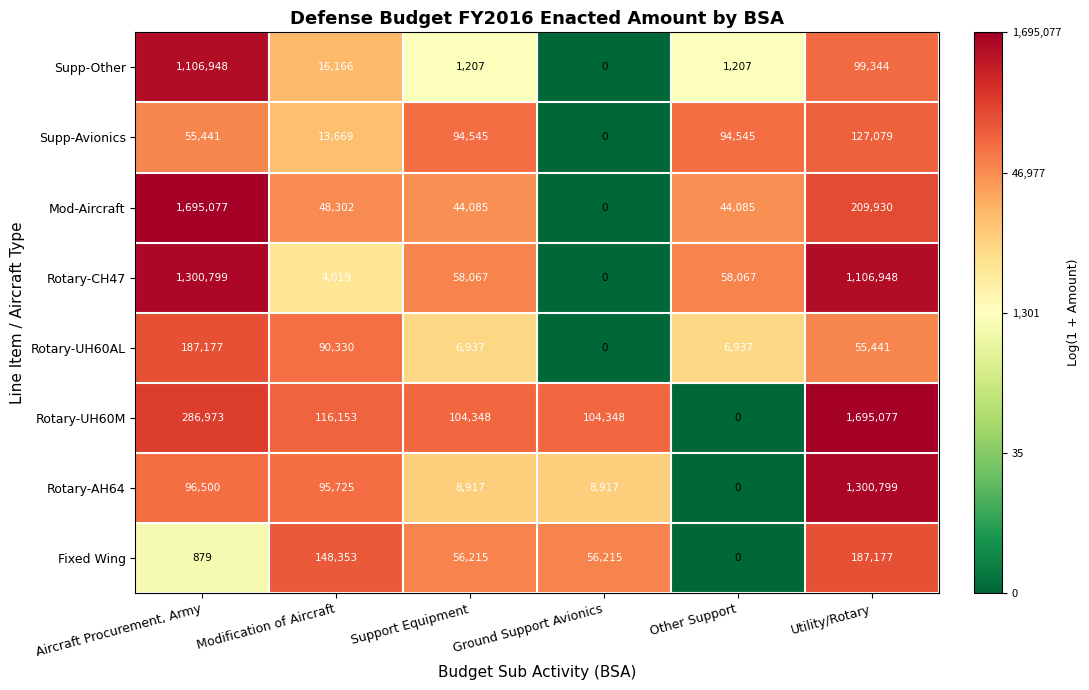

Which category has the highest value in the Supp-Avionics series?

Utility/Rotary